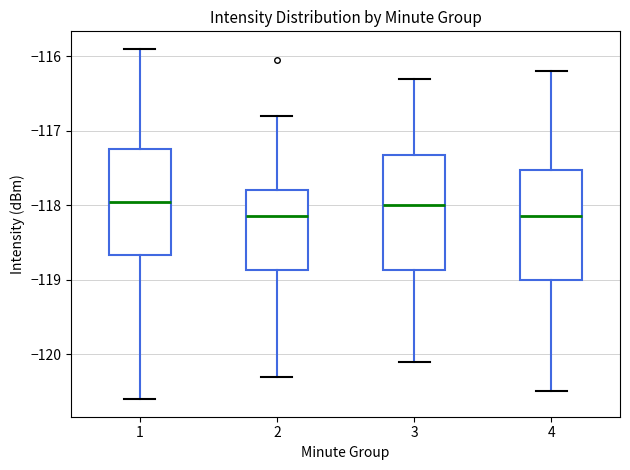

Reading left to right, read every box against the y-axis: the position of its median line, the range the box covers, and the ends of its whiskers. The values are not printed on the chart, so give them approximately, as read against the axis.

1: median -118.0, box -118.7 to -117.2, whiskers -120.6 to -115.9
2: median -118.1, box -118.9 to -117.8, whiskers -120.3 to -116.8
3: median -118.0, box -118.9 to -117.3, whiskers -120.1 to -116.3
4: median -118.1, box -119.0 to -117.5, whiskers -120.5 to -116.2